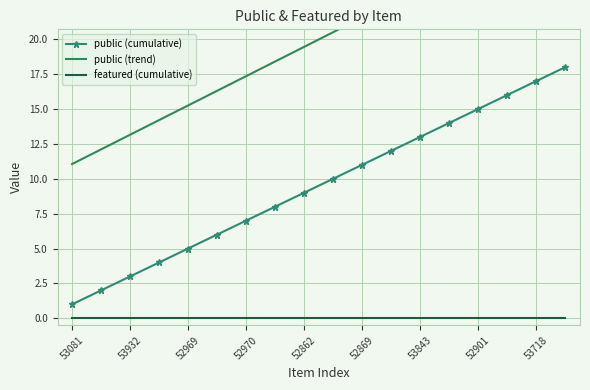

What is the difference between the maximum and minimum values in the public (trend) series?

17.9